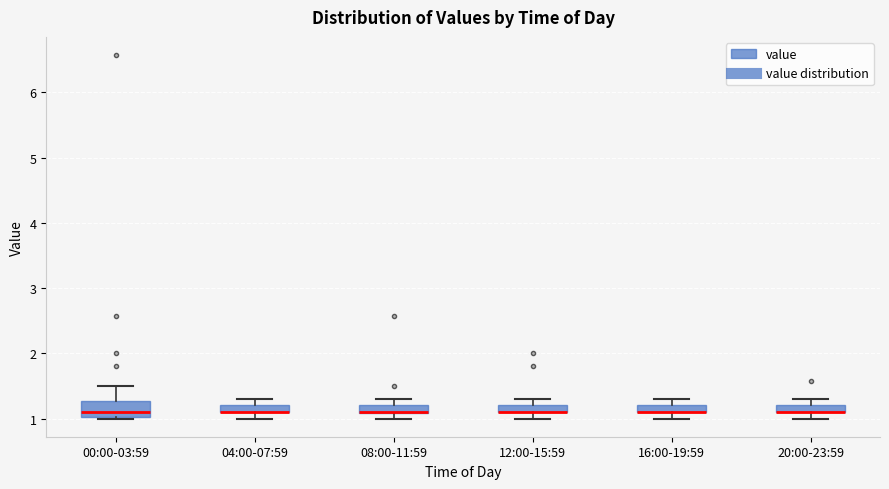

Comparing the boxes themselves (not the whiskers), which one is the tallest?

00:00-03:59